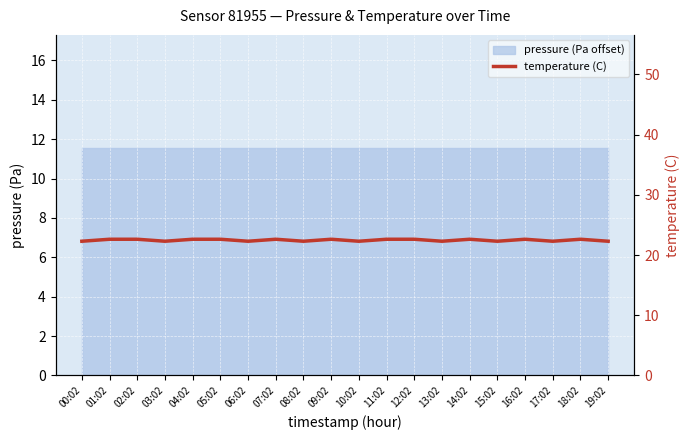

The chart shows a value of 22.6 at 01:02. True or false?

True